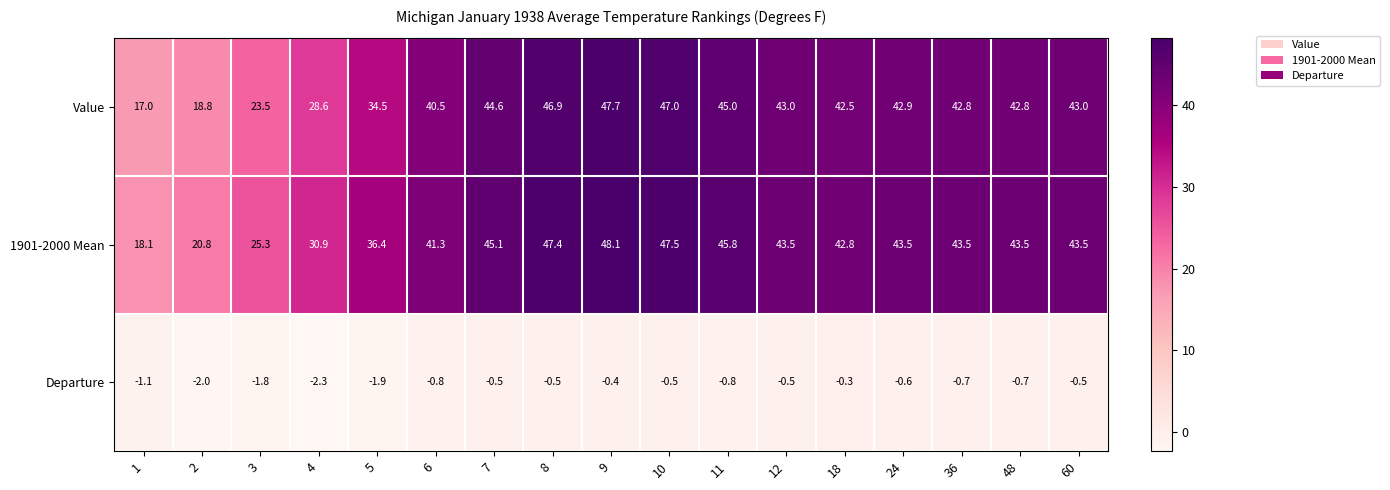

Count the number of categories in the chart.

17